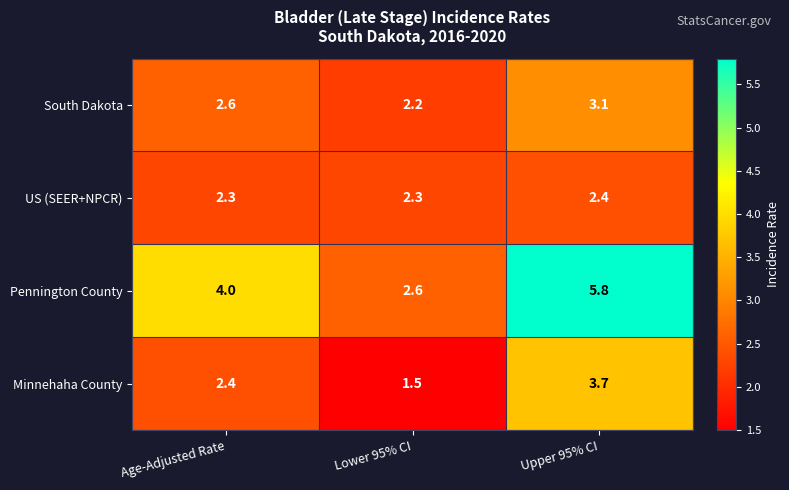

What is the difference between the second highest and minimum values in the South Dakota series?

0.4